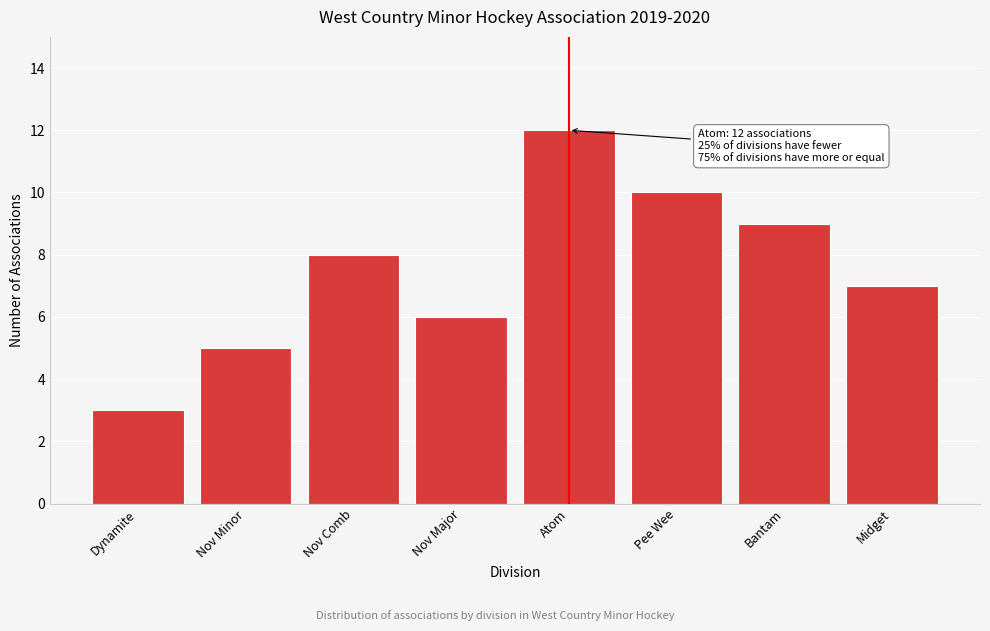

Reading left to right, list all the values displayed in this chart.

3	5	8	6	12	10	9	7